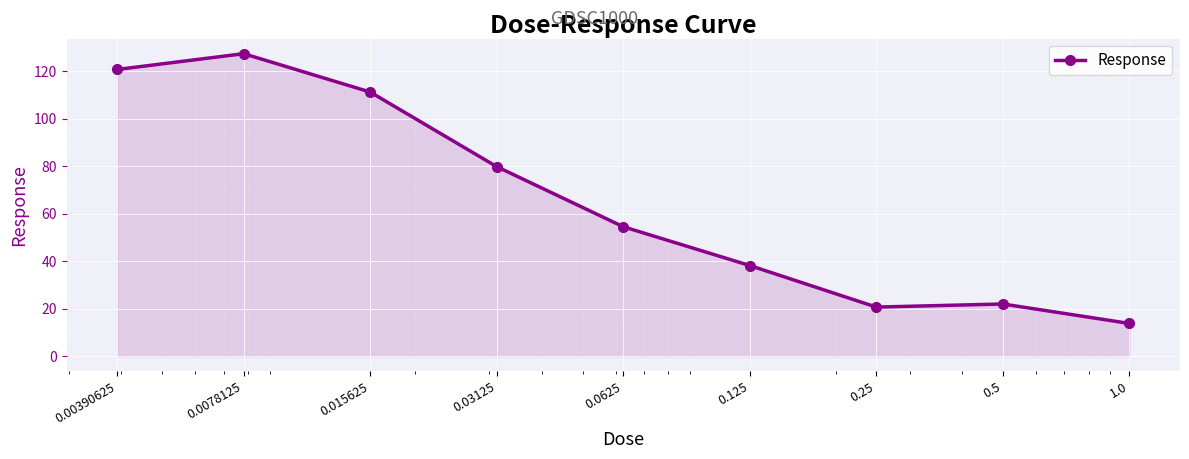

What is the greatest value displayed?

127.3